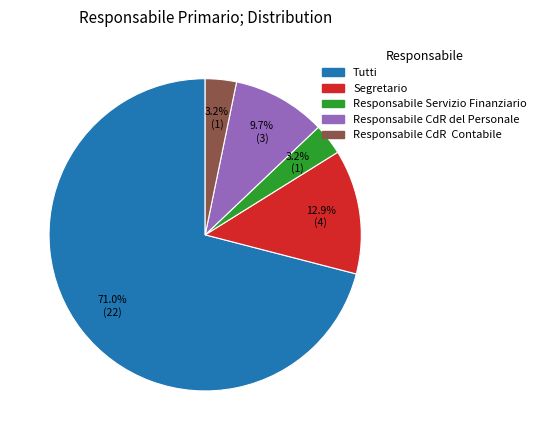

Does Segretario account for over 50% of the chart?

No